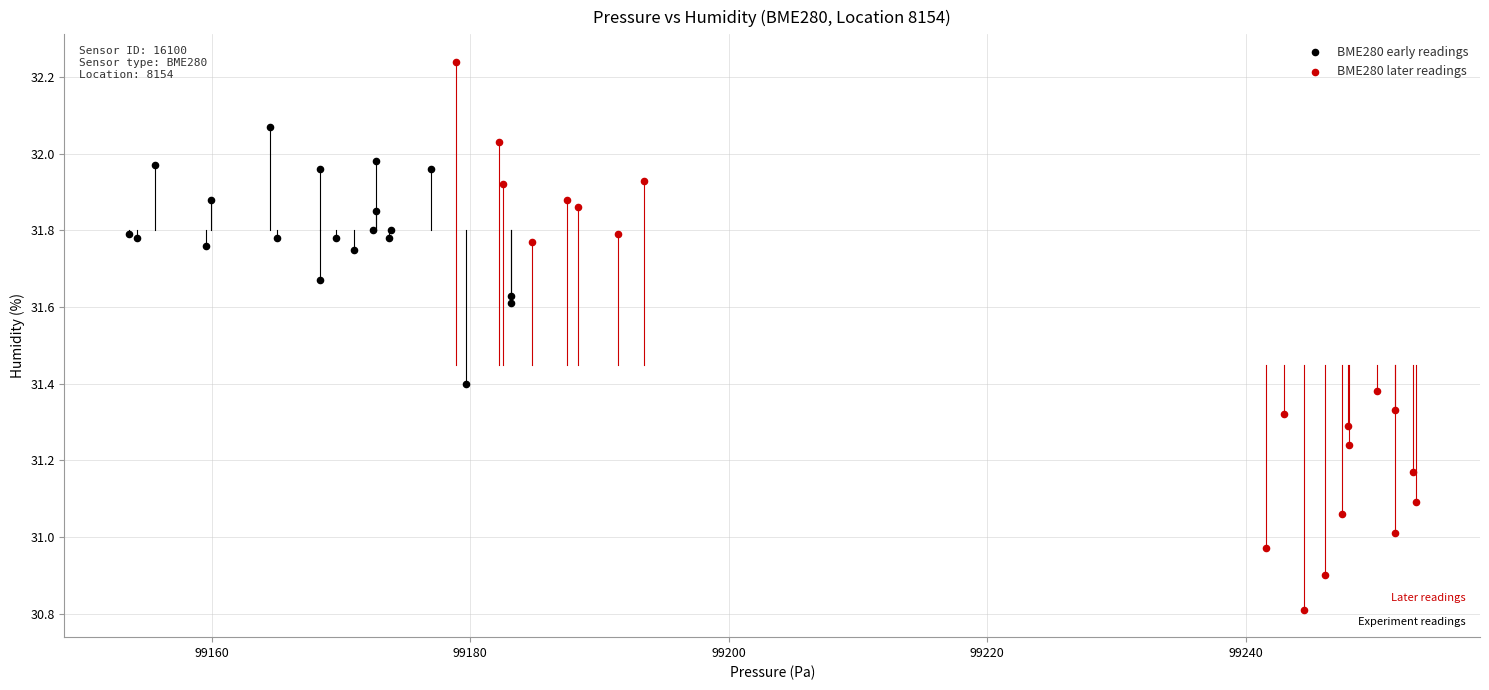

Which series reaches the maximum Y coordinate?

BME280 later readings